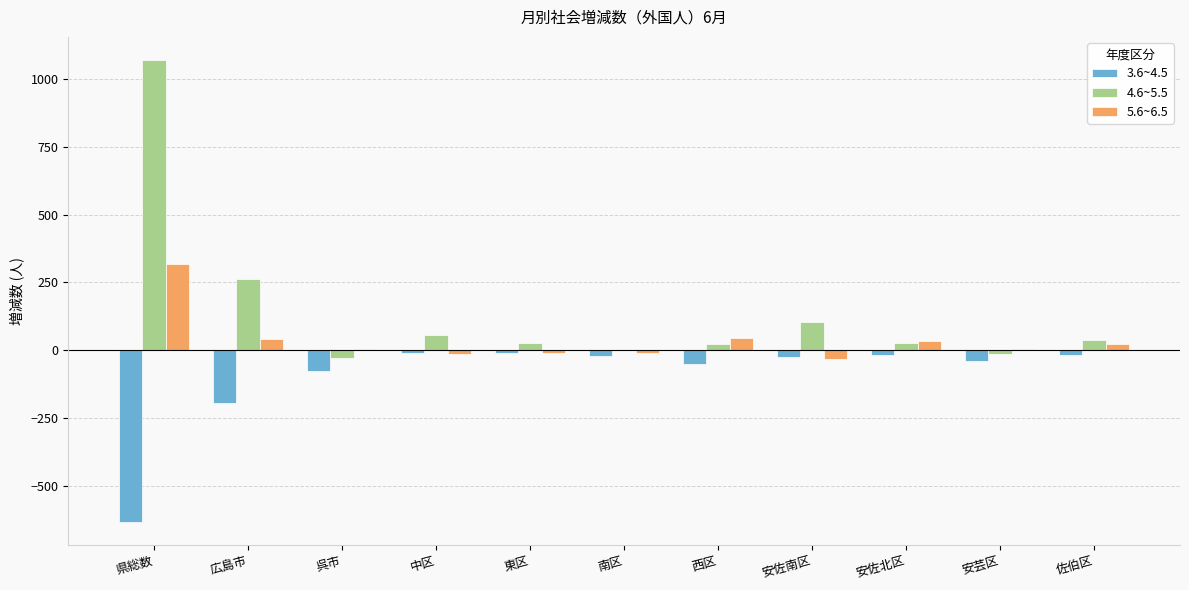

What is the total value across all series at 広島市?

109